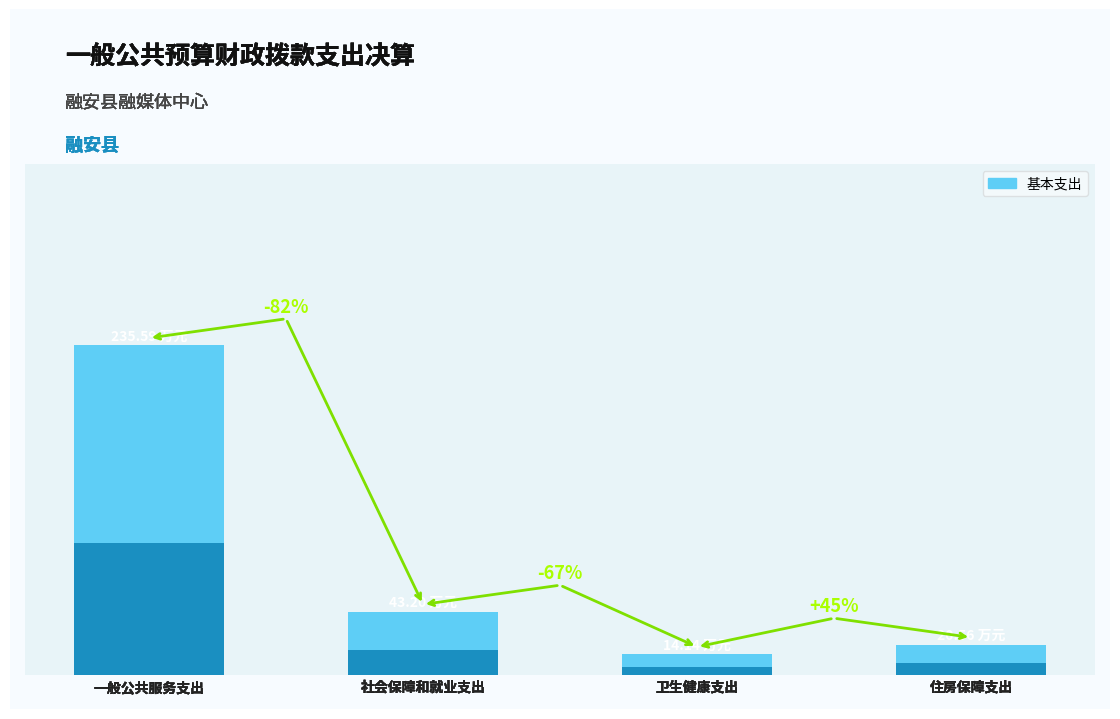

The chart shows a value of 2.9 at 卫生健康支出. True or false?

False